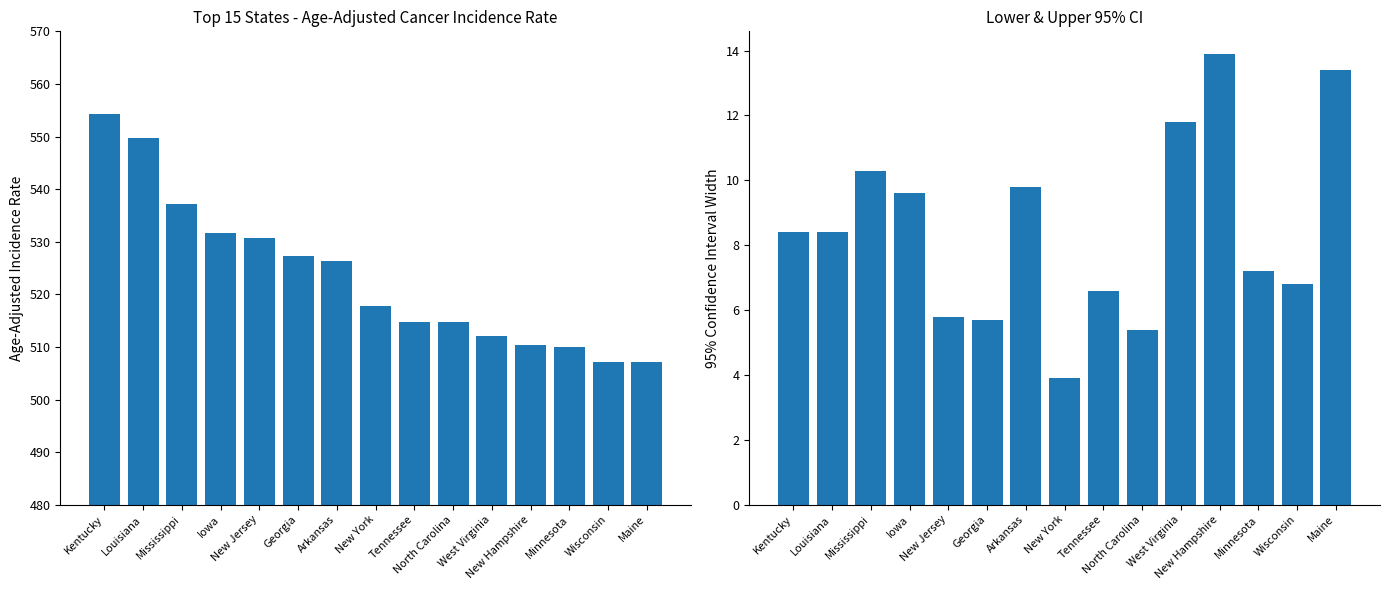

Where is Age-Adjusted Incidence Rate nearest to the value 530?

New Jersey